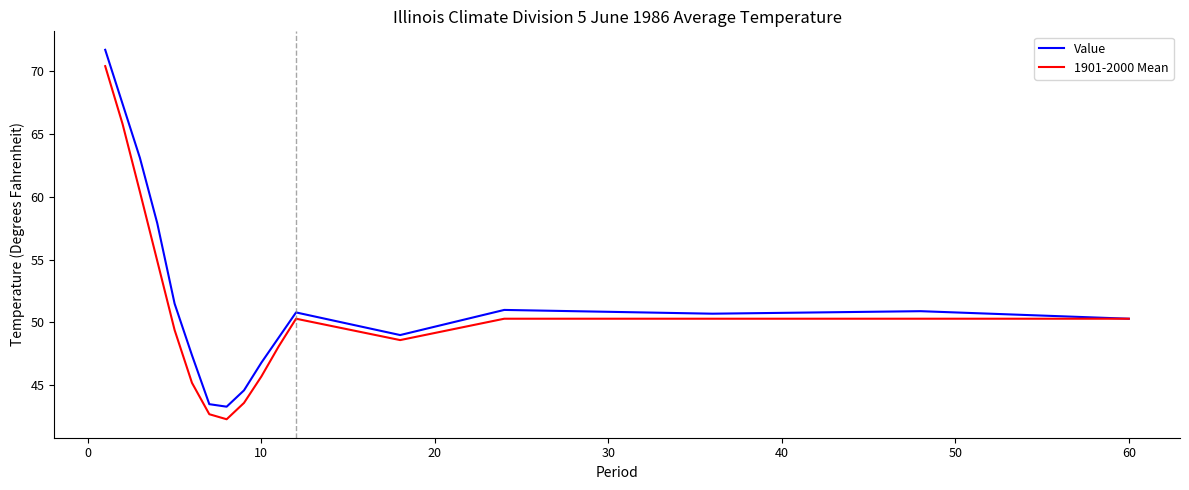

What is the minimum value shown in the chart?

42.3